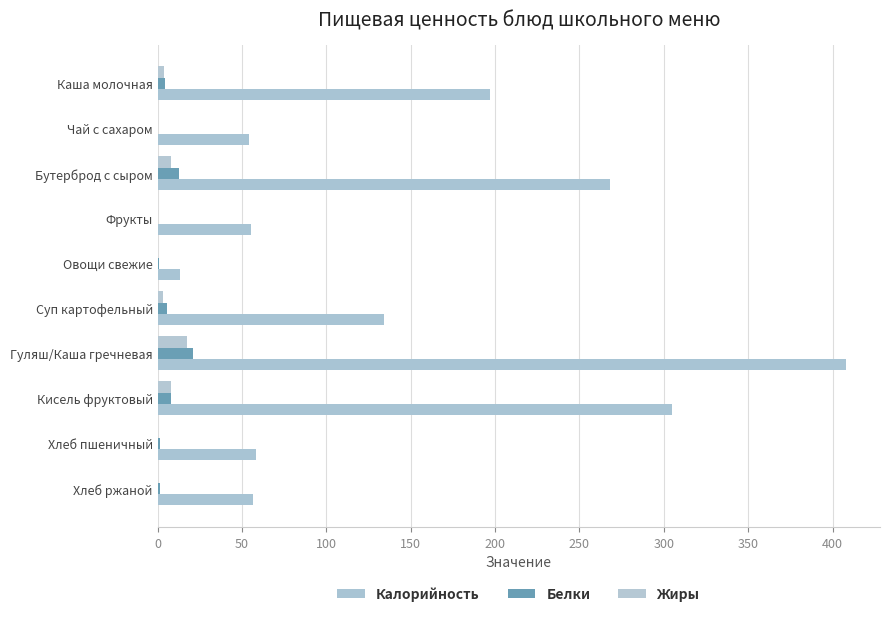

At which category is the sum across all series the highest?

Гуляш/Каша гречневая